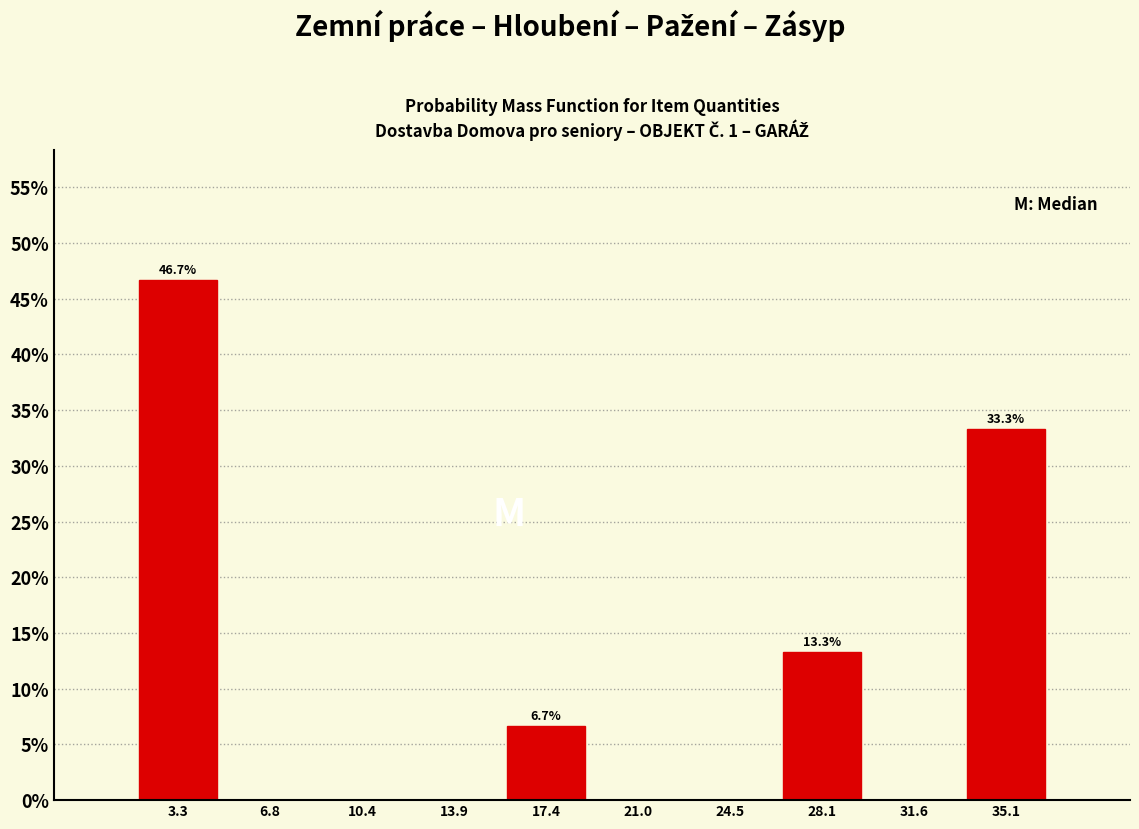

Which range on the x-axis has the tallest bar?

1.5 to 5.0